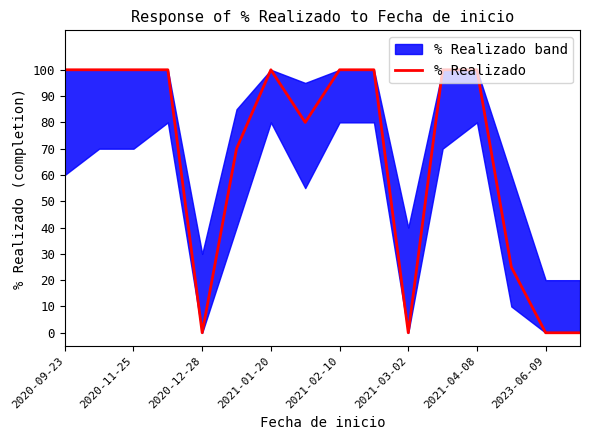

What is the sum of all values?

1075